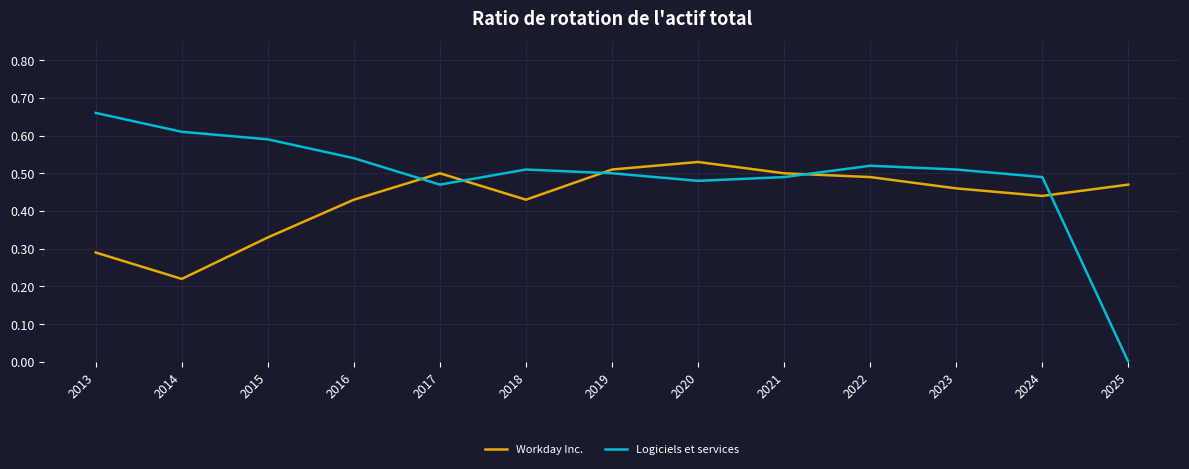

What are all the series names shown in the legend?

Workday Inc., Logiciels et services